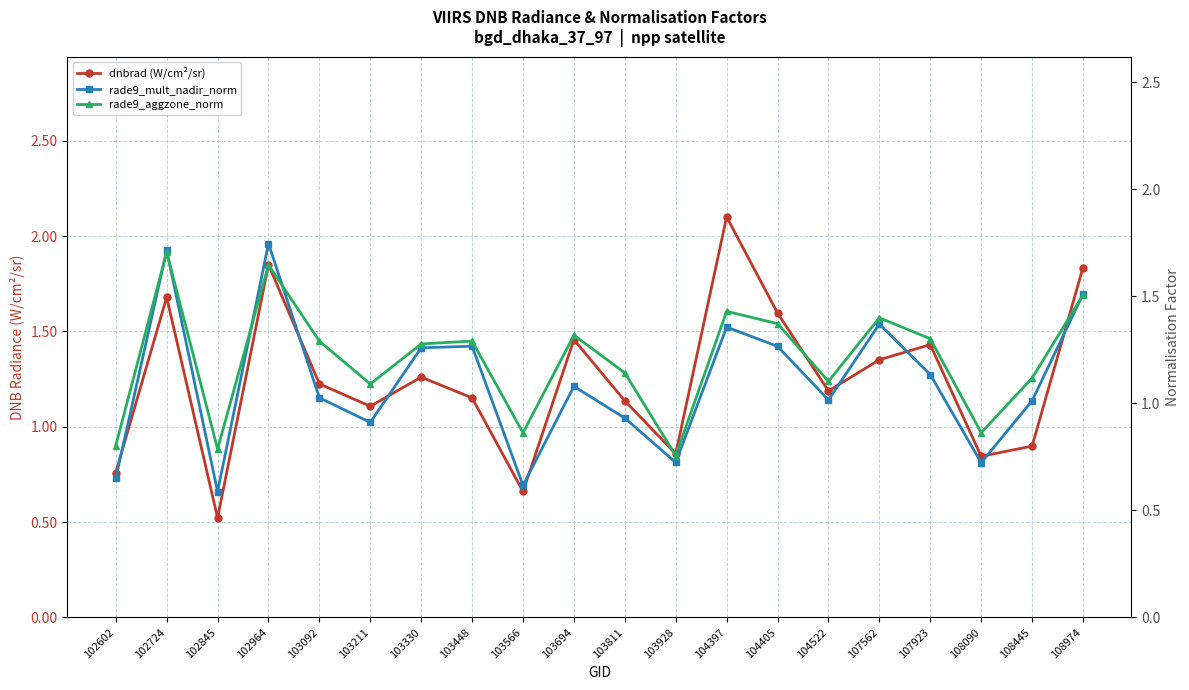

What are all the series names shown in the legend?

dnbrad (W/cm²/sr), rade9_mult_nadir_norm, rade9_aggzone_norm